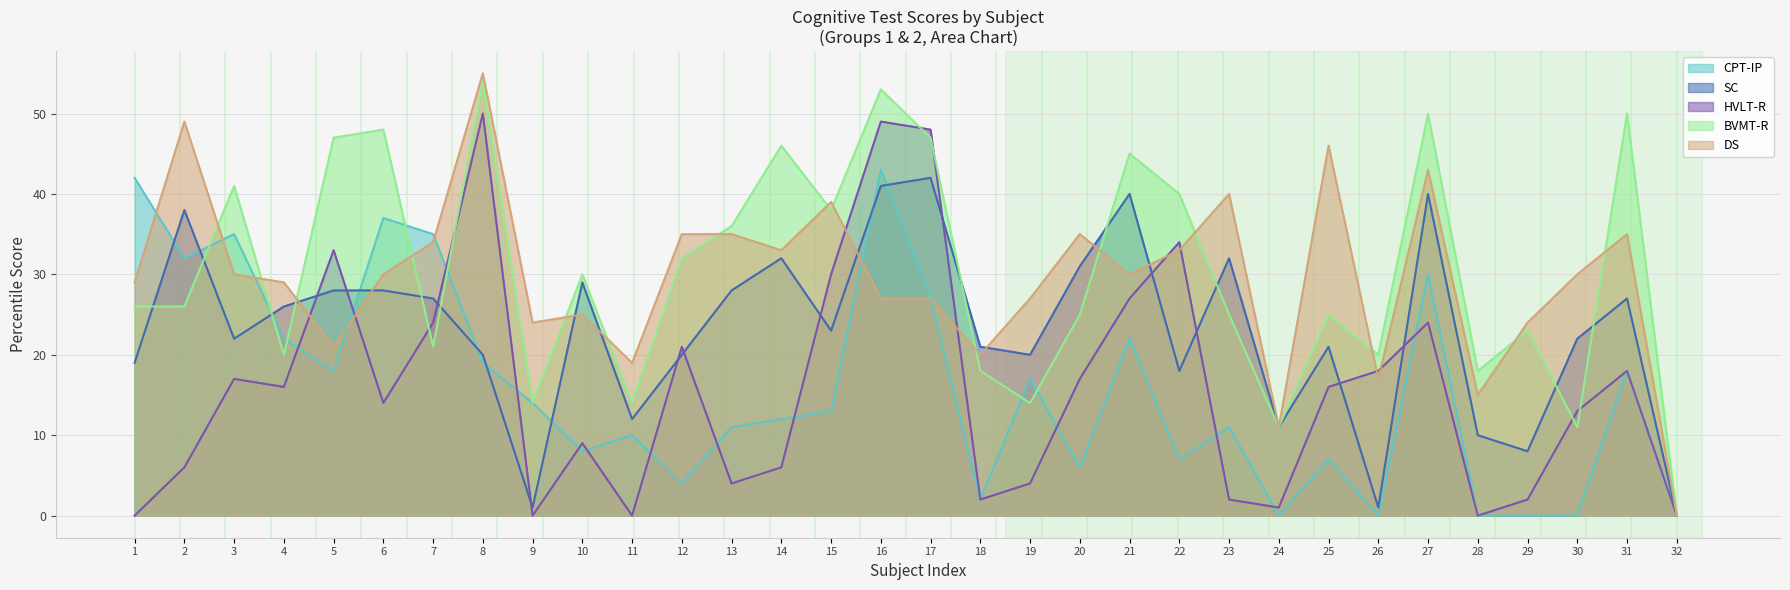

What is the difference between the highest and lowest values at 30?

30